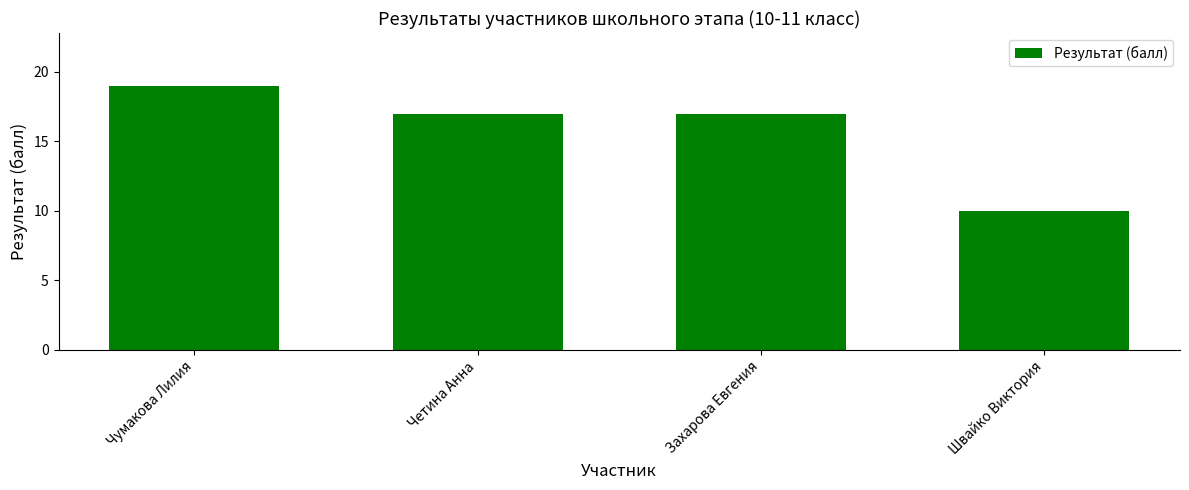

Read the value at Четина Анна.

17